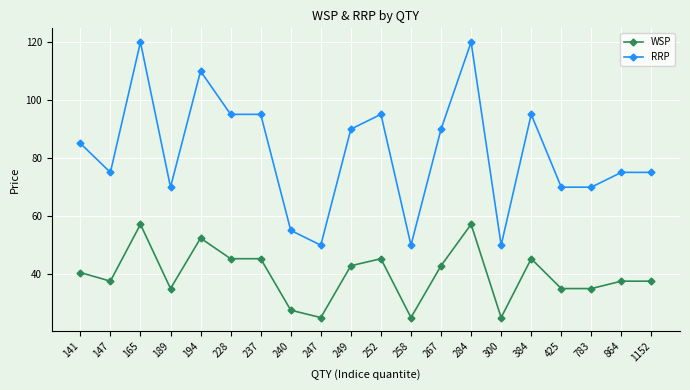

True or false: RRP has more than 0 interior local peaks.

True